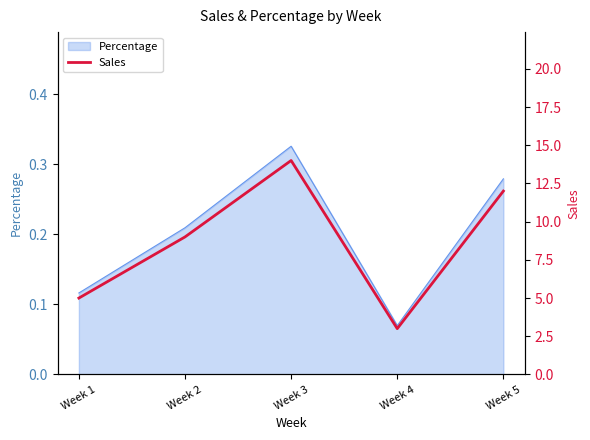

How many lines are shown in the chart?

1